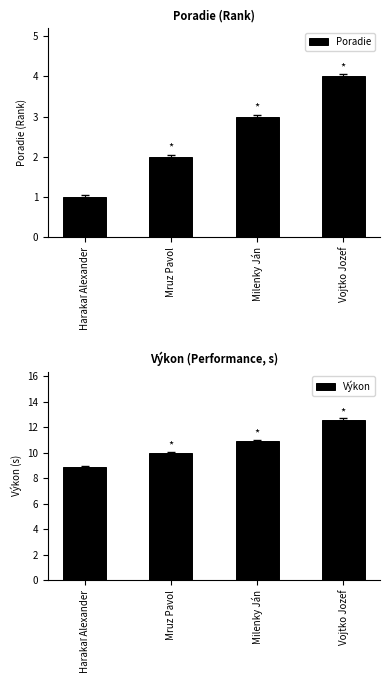

What is the sum of the Poradie values at Milenky Ján and Harakaľ Alexander?

4.0